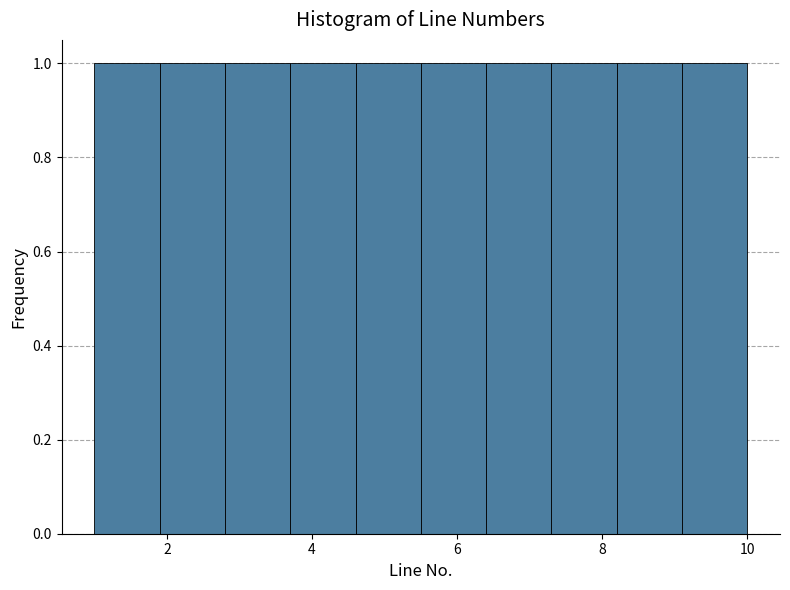

Reading left to right, list every bar in this chart as the range it spans on the x-axis followed by its height. Neither the bar edges nor the heights are printed on the chart, so give them approximately, as read against the axes.

1.0 to 1.9: 1
1.9 to 2.8: 1
2.8 to 3.7: 1
3.7 to 4.6: 1
4.6 to 5.5: 1
5.5 to 6.4: 1
6.4 to 7.3: 1
7.3 to 8.2: 1
8.2 to 9.1: 1
9.1 to 10.0: 1